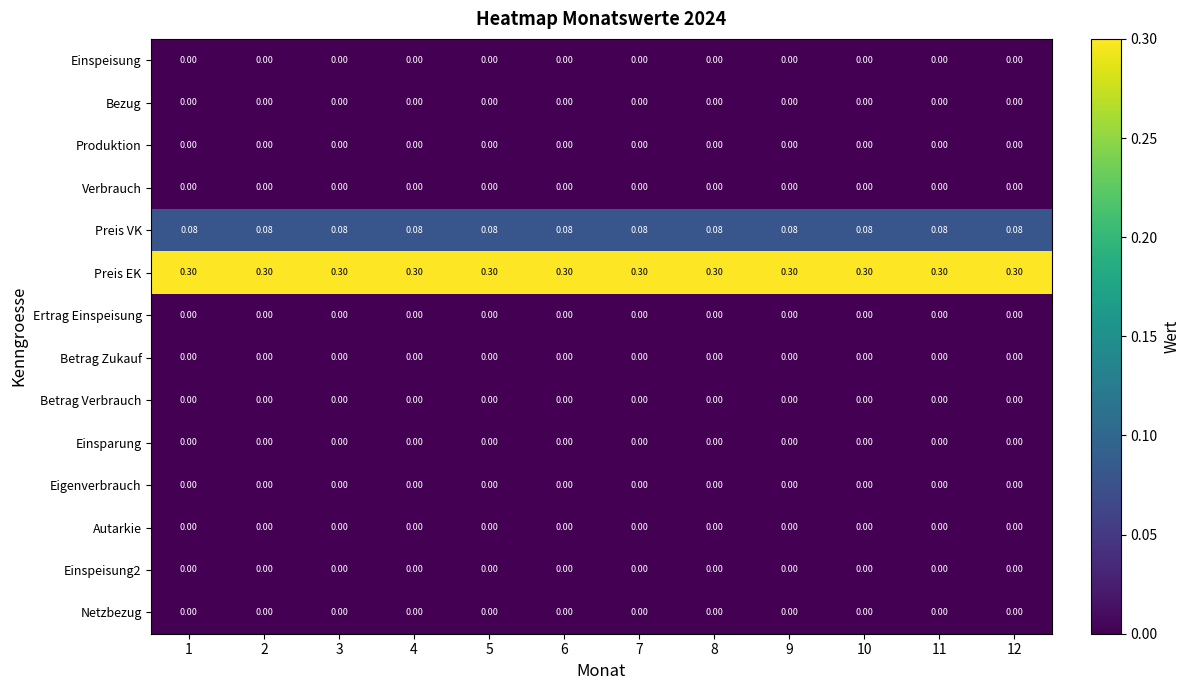

Which series has the largest total across all categories?

Preis EK